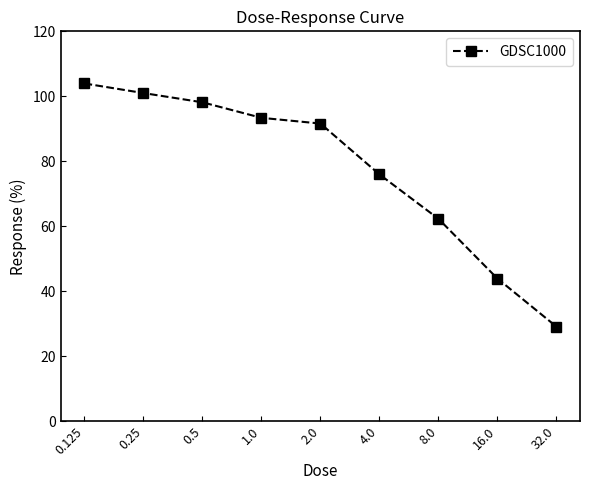

What is the sum of all values?

699.4